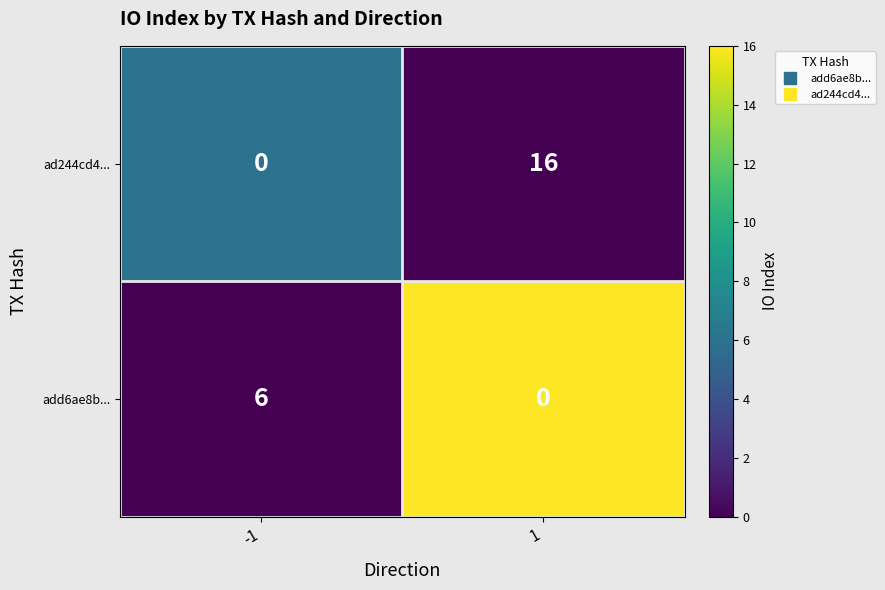

Between -1 and 1, which series saw the biggest shift?

ad244cd4...